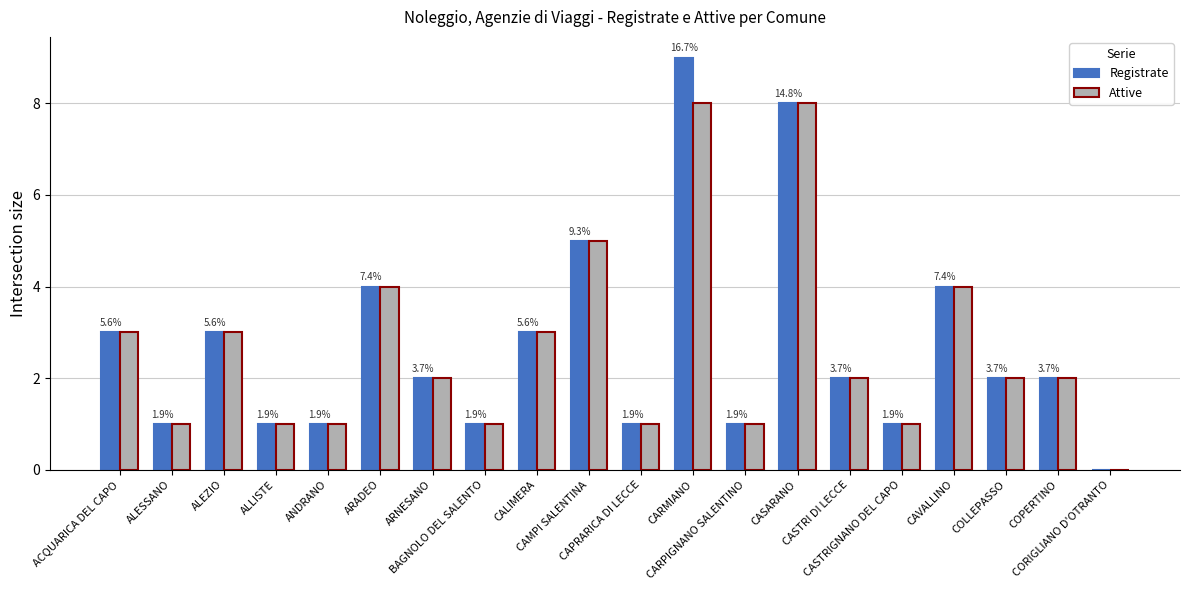

How many Attive values are between 1 and 4?

16